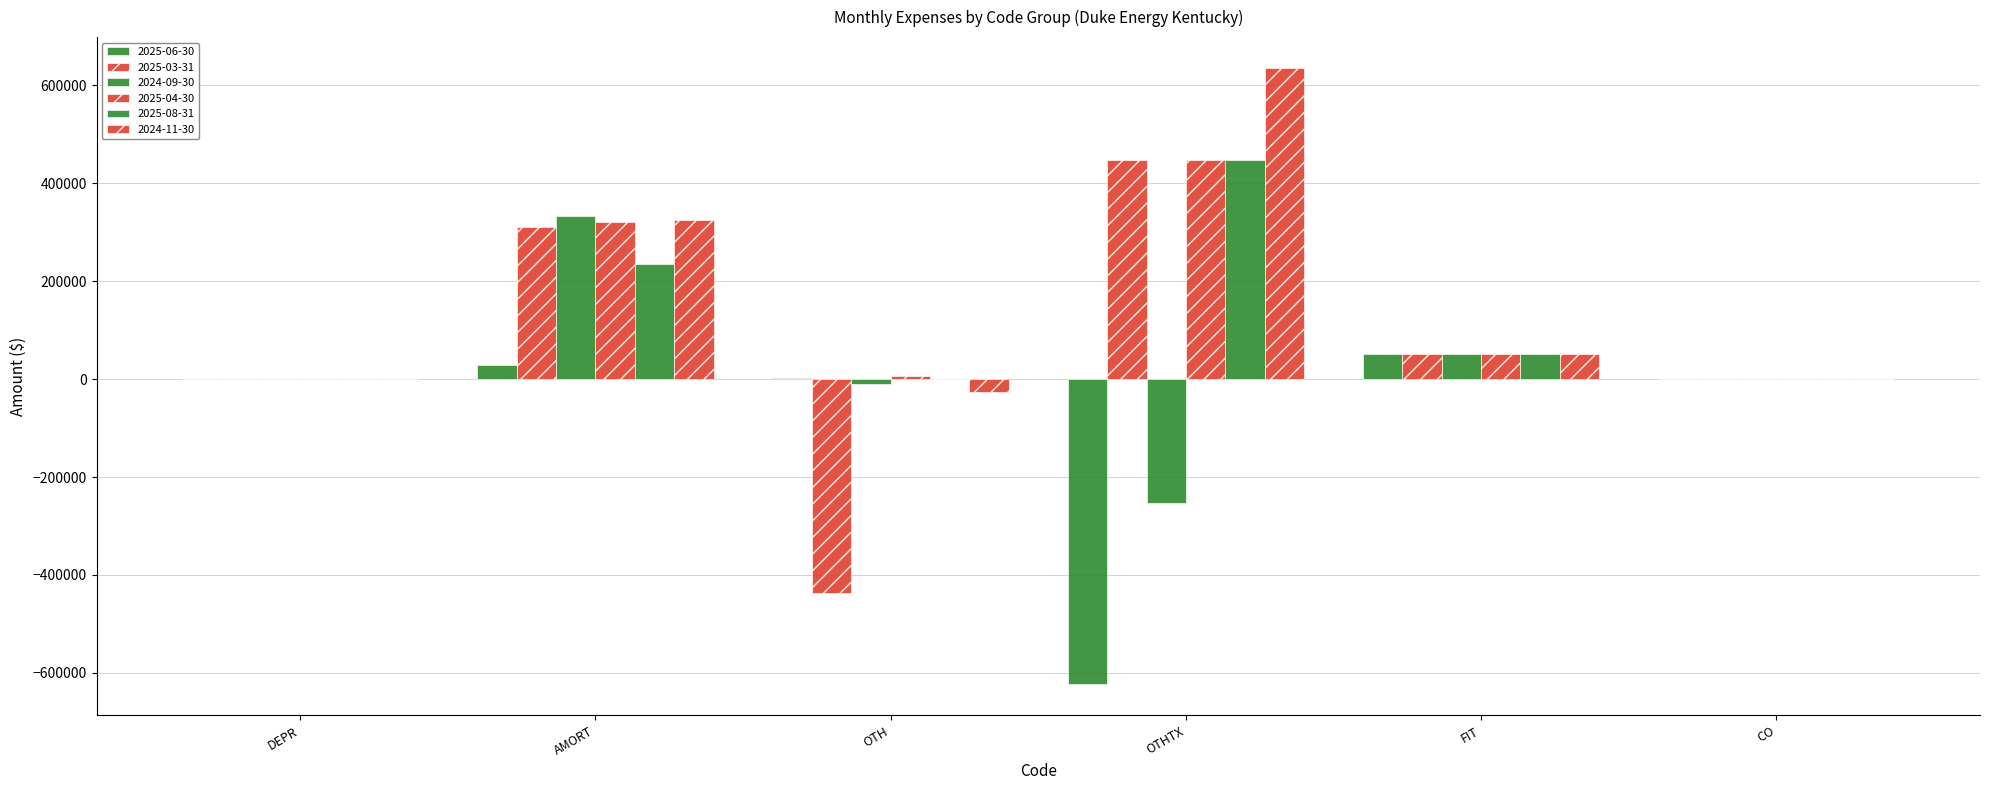

What is the label of the 3rd bar from the right?

OTHTX